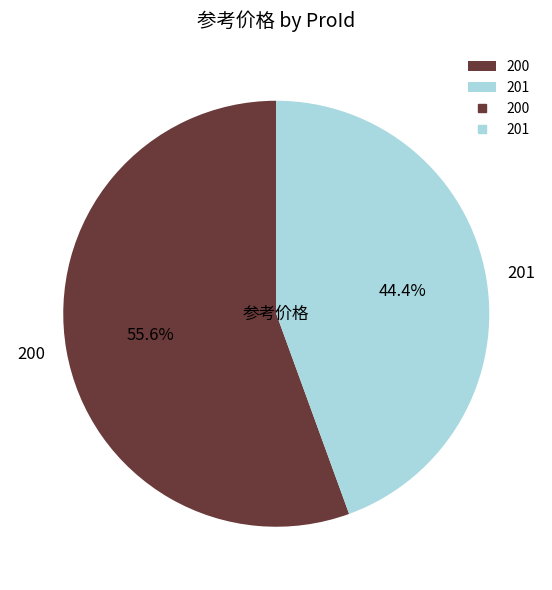

The 201 slice represents 31% of the pie. True or false?

False